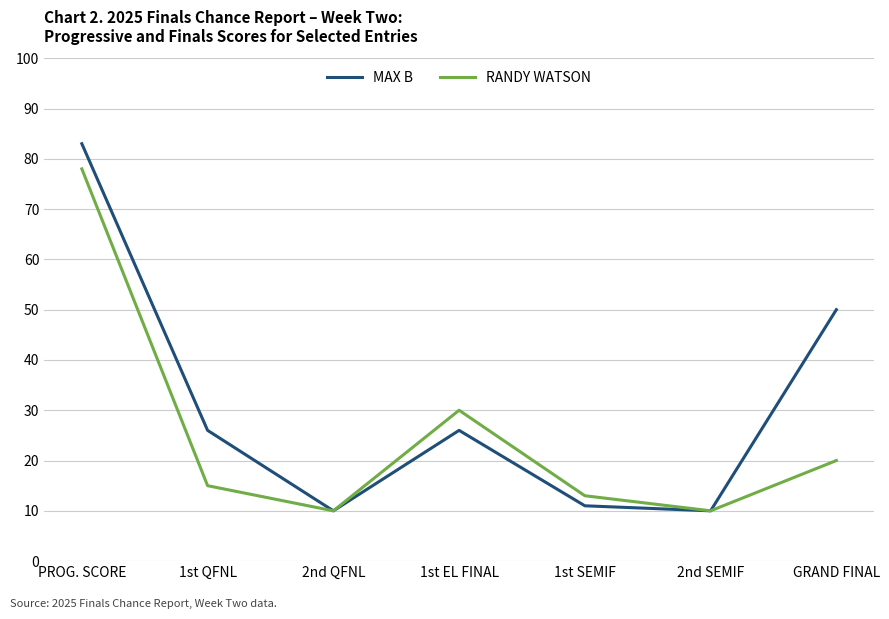

The value of RANDY WATSON at 1st EL FINAL is 21. True or false?

False